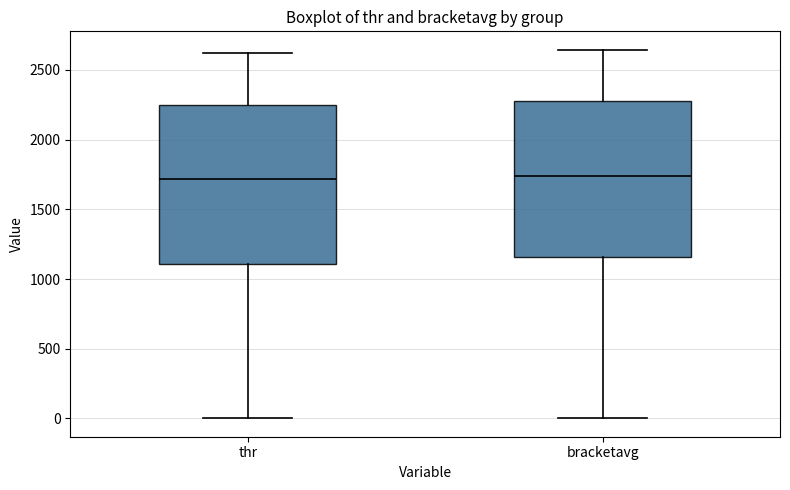

Where does the upper whisker of the box for bracketavg end on the y-axis? The values are not printed on the chart, so give them approximately, as read against the axis.

2650